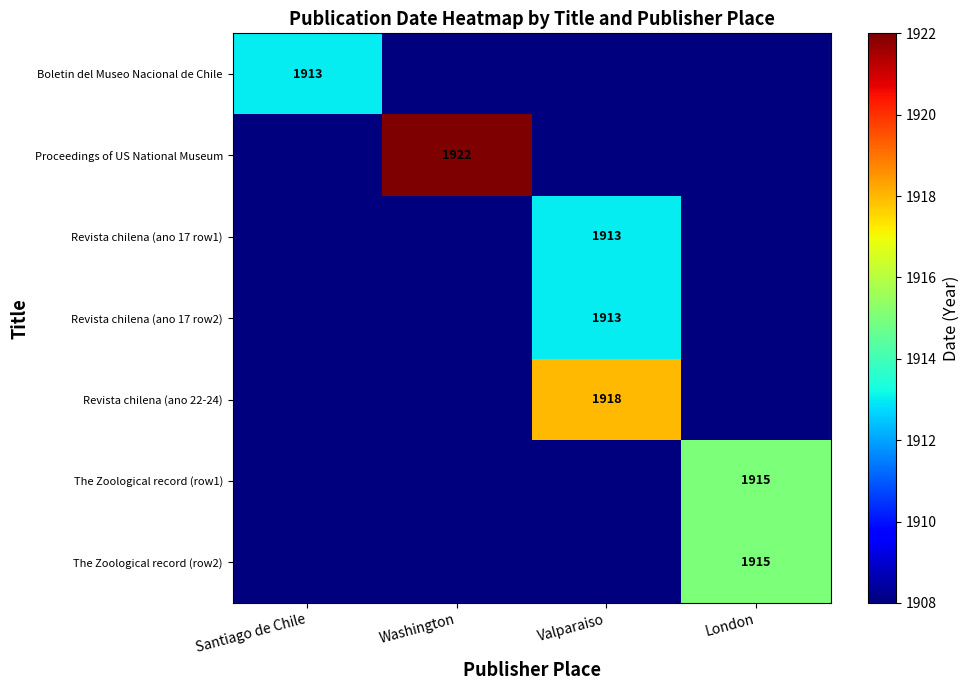

Is it true that Proceedings of US National Museum equals 795 at Washington?

False